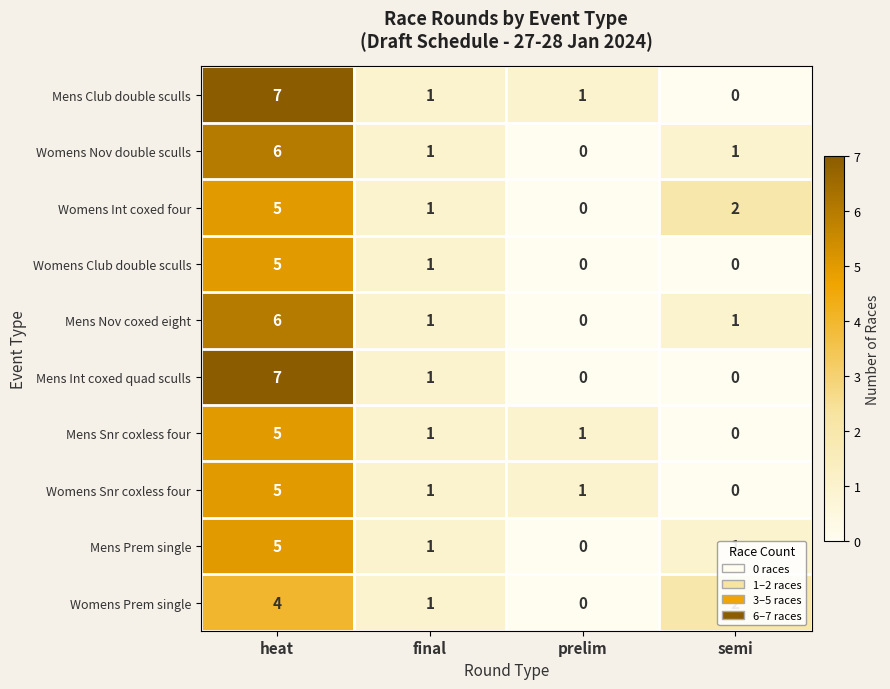

What is the sum of the Womens Snr coxless four values at final and heat?

6